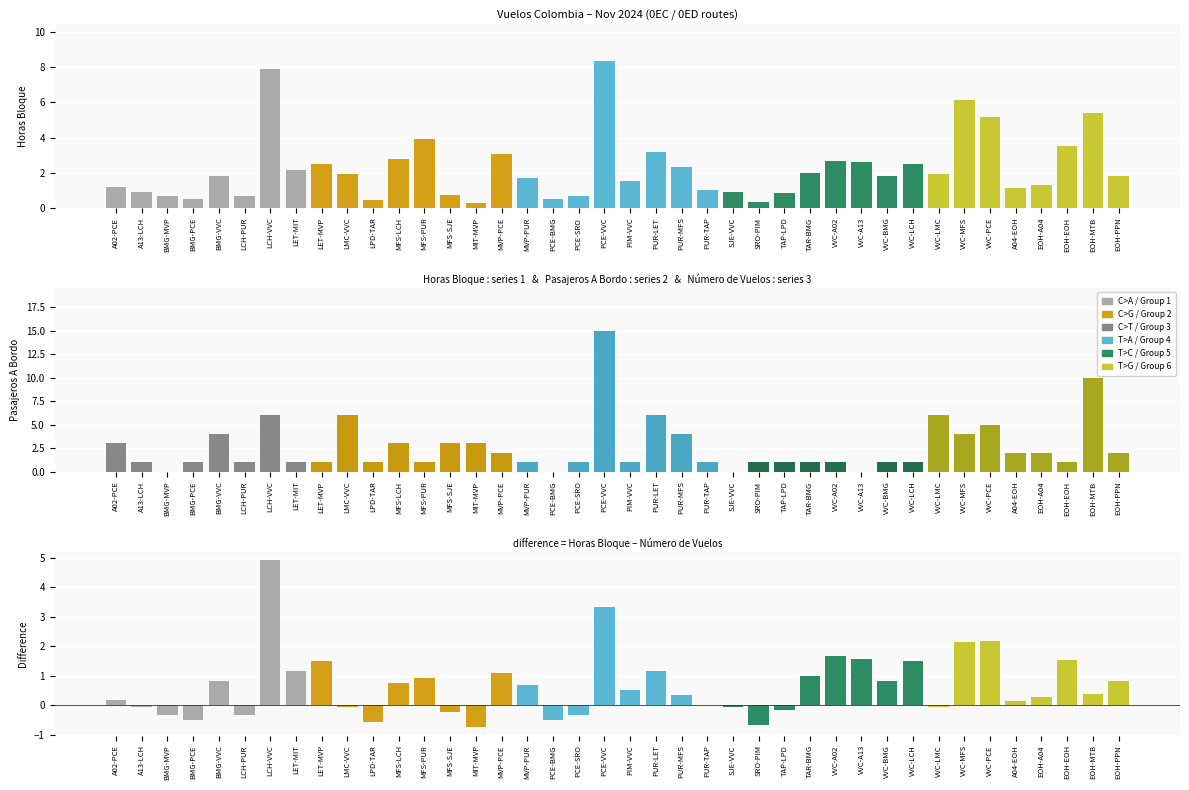

What is the difference between the second highest and second lowest values in the Horas Bloque series?

7.6